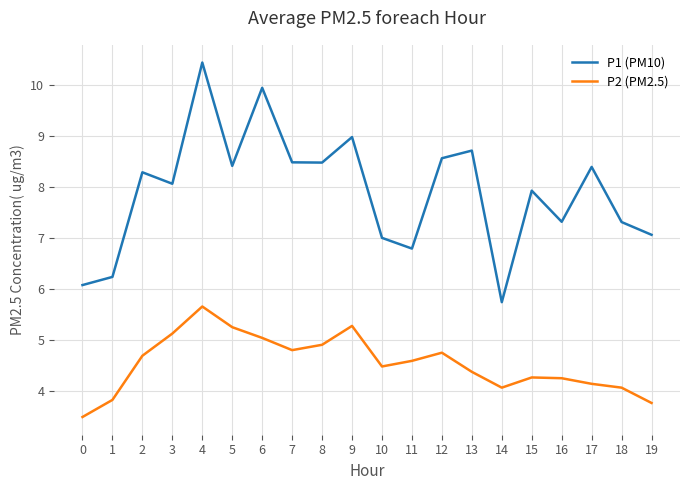

Is the value of P1 (PM10) at 9 greater than the value of P2 (PM2.5) at 17?

Yes